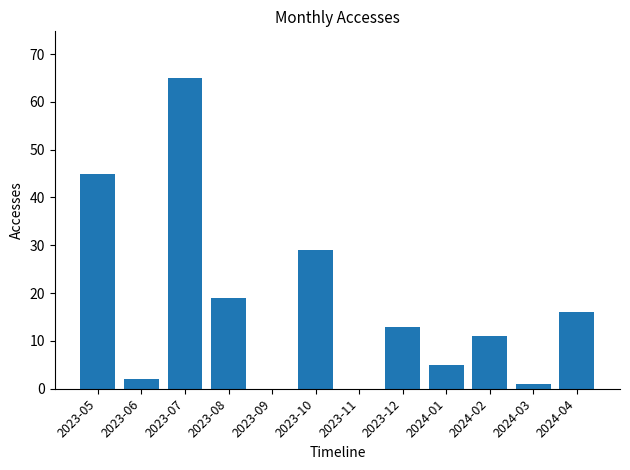

What is the sum of the values at 2024-02 and 2023-11?

11